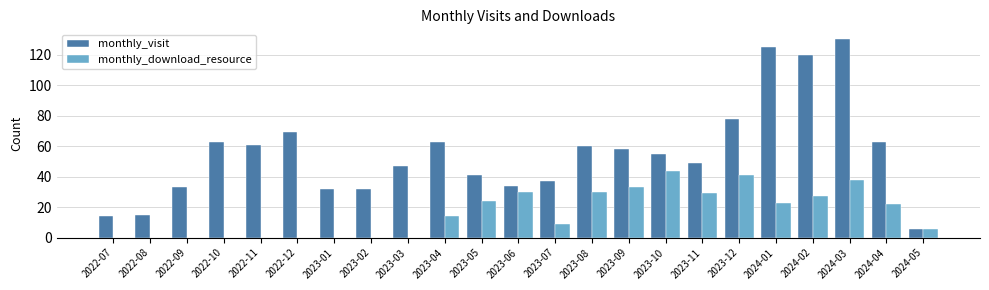

Which category has the highest value across all series?

2024-03